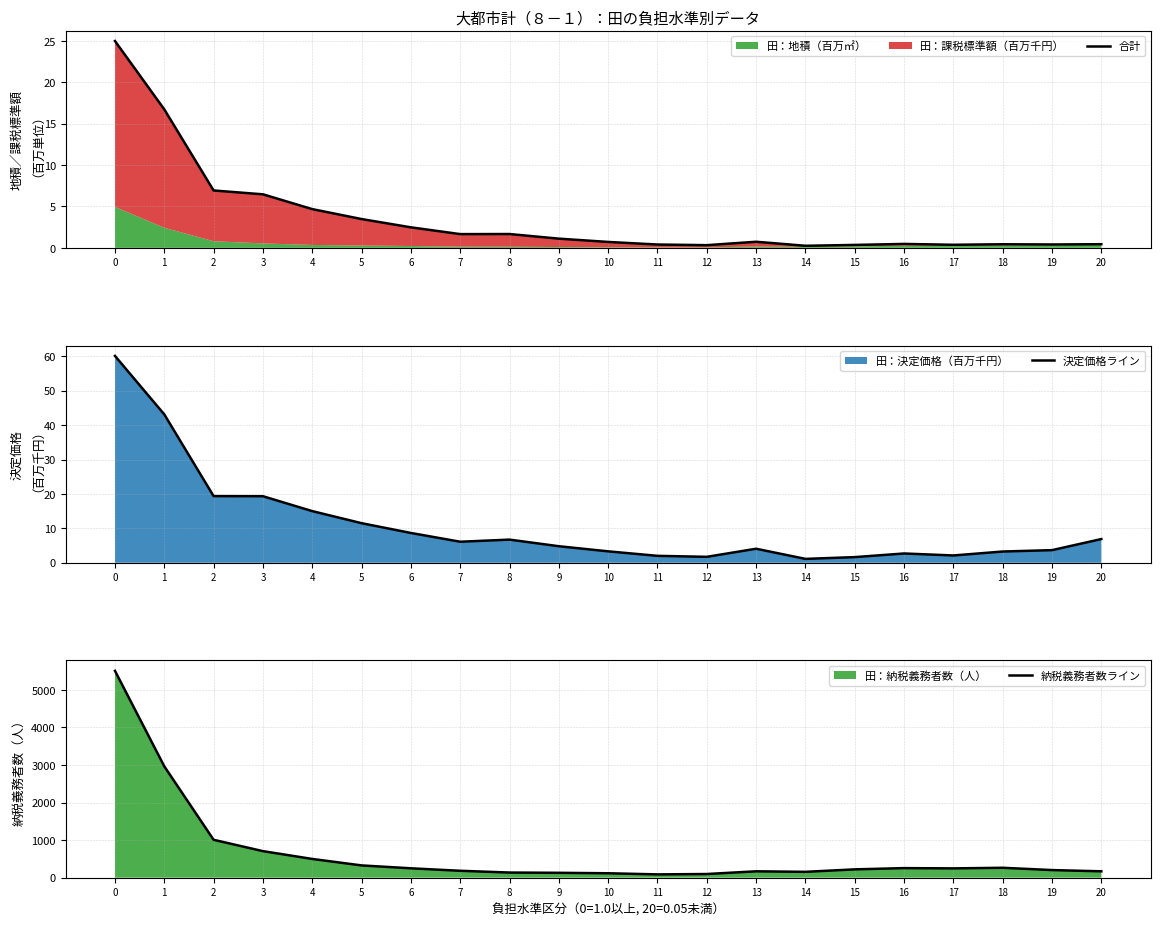

Which has a higher value, 4 or 16?

4